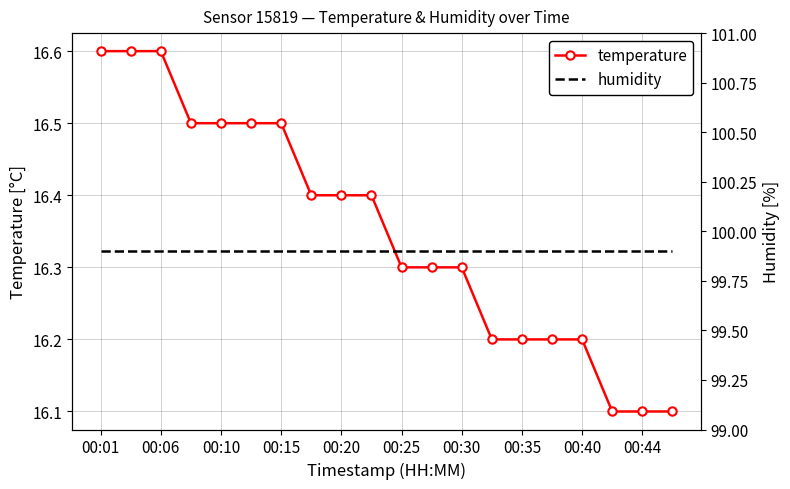

What is the minimum value for temperature?

16.1